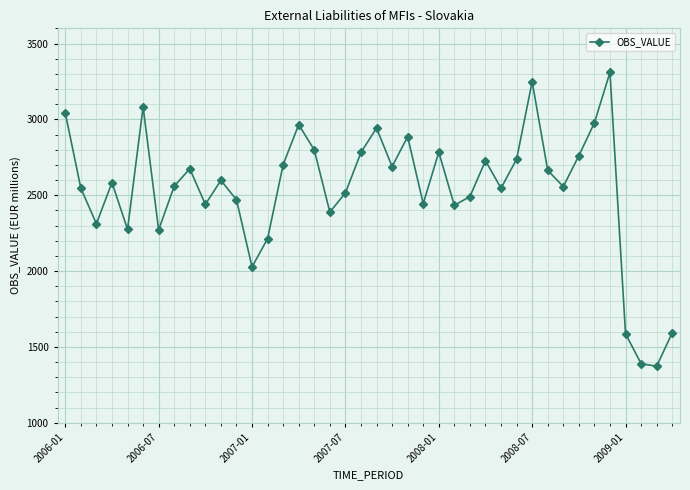

What is the difference between the maximum and minimum values?

1937.4